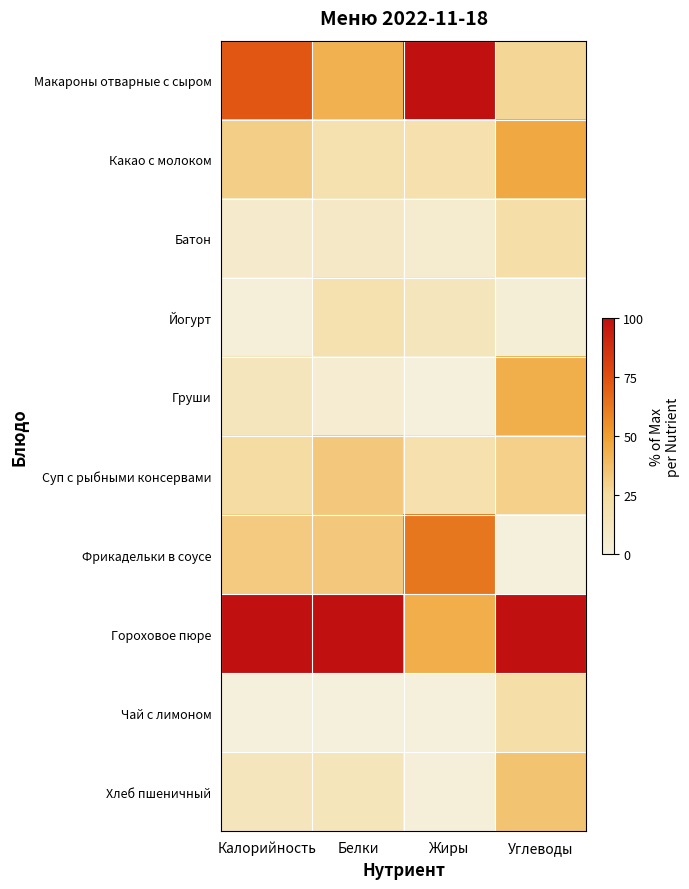

Reading left to right, transcribe all the data shown in this chart.

Макароны отварные с сыром: Калорийность=73.0	Белки=42.6	Жиры=100.0	Углеводы=27.1
Какао с молоком: Калорийность=30.6	Белки=18.7	Жиры=18.8	Углеводы=46.1
Батон: Калорийность=6.8	Белки=9.1	Жиры=5.6	Углеводы=21.7
Йогурт: Калорийность=1.6	Белки=18.7	Жиры=12.5	Углеводы=2.7
Груши: Калорийность=13.4	Белки=4.3	Жиры=0.0	Углеводы=43.4
Суп с рыбными консервами: Калорийность=24.2	Белки=33.0	Жиры=18.8	Углеводы=29.8
Фрикадельки в соусе: Калорийность=32.1	Белки=33.0	Жиры=62.5	Углеводы=0.0
Гороховое пюре: Калорийность=100.0	Белки=100.0	Жиры=43.8	Углеводы=100.0
Чай с лимоном: Калорийность=0.0	Белки=0.0	Жиры=0.0	Углеводы=21.7
Хлеб пшеничный: Калорийность=12.9	Белки=13.9	Жиры=1.2	Углеводы=35.2